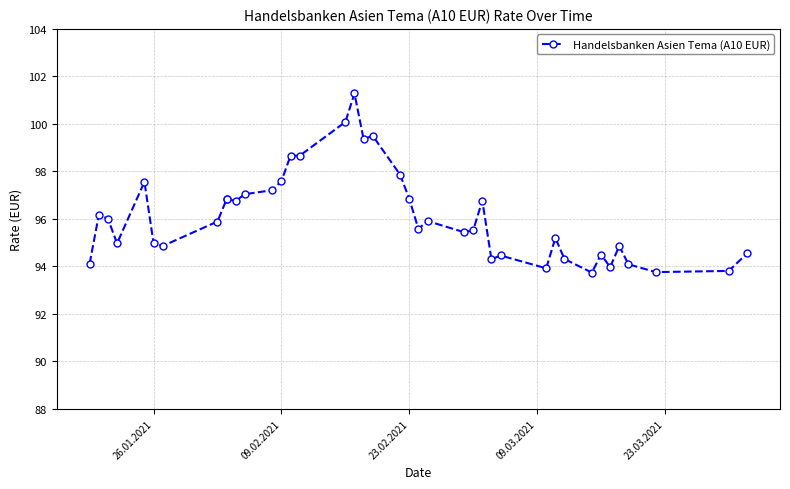

The value at 9 is 153.9. True or false?

False